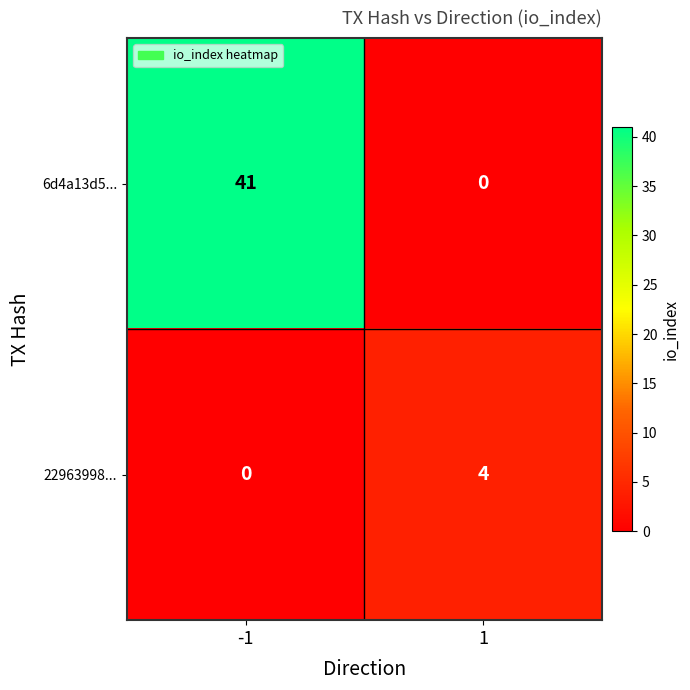

What is the total value across all series at 1?

4